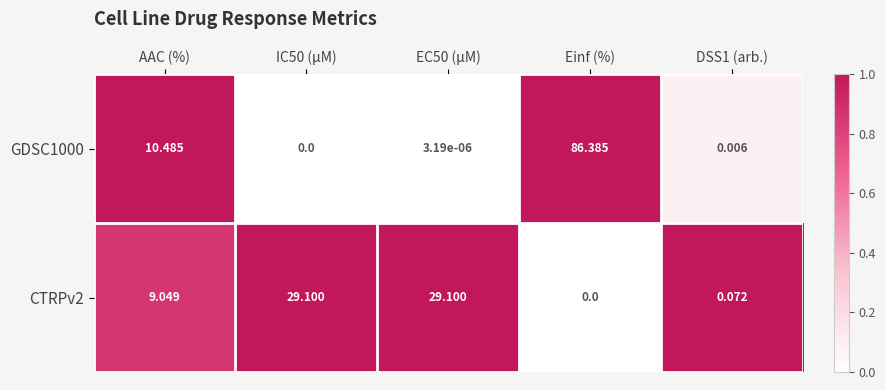

How many distinct data groups are displayed?

2